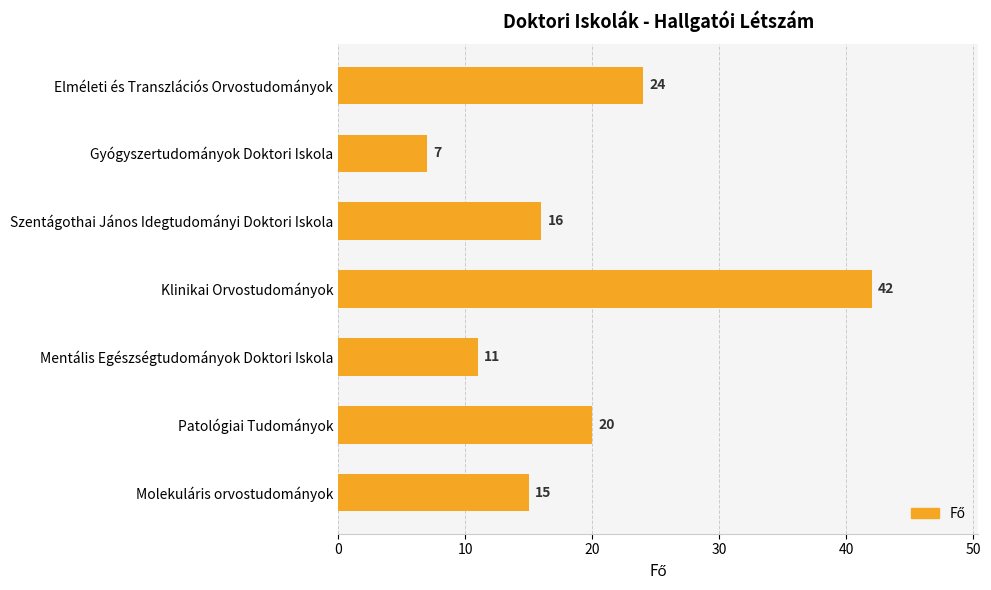

List the labels in order of value, largest first.

Klinikai Orvostudományok, Elméleti és Transzlációs Orvostudományok, Patológiai Tudományok, Szentágothai János Idegtudományi Doktori Iskola, Molekuláris orvostudományok, Mentális Egészségtudományok Doktori Iskola, Gyógyszertudományok Doktori Iskola